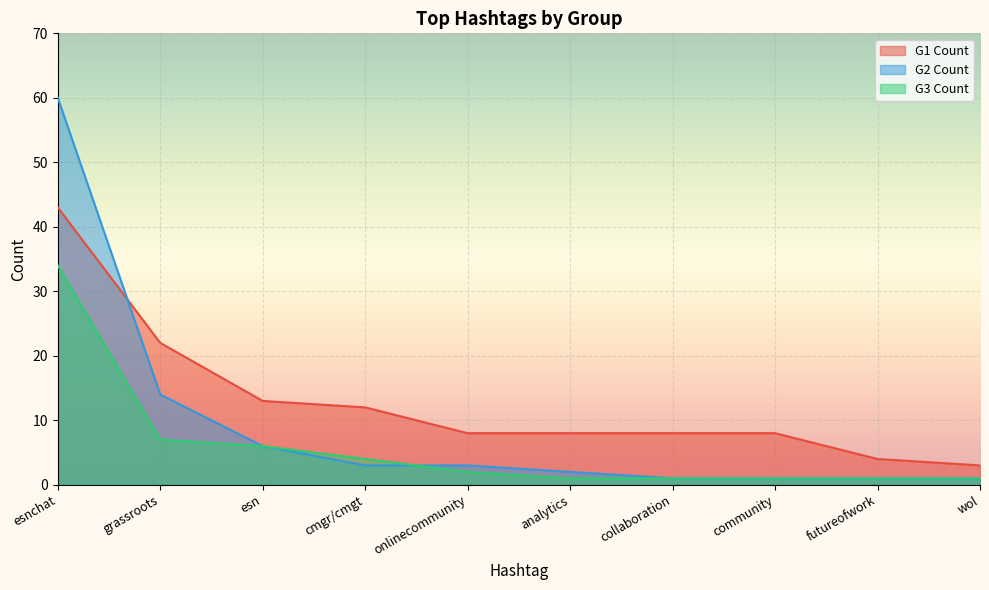

At which label does G2 Count reach its peak?

esnchat